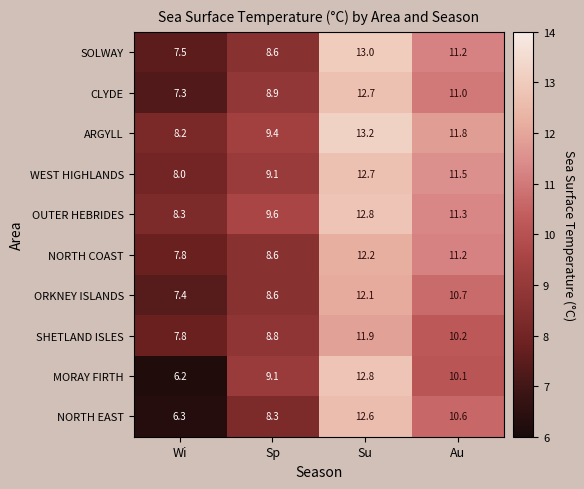

What is the highest value of the ORKNEY ISLANDS series?

12.1